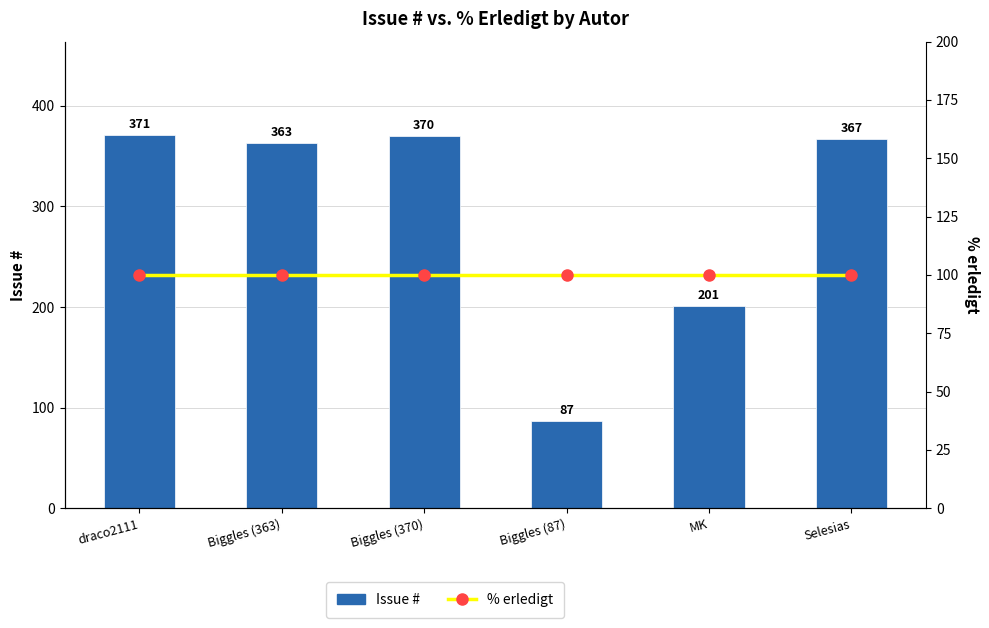

Rank the series by their maximum value, from highest to lowest.

Issue #, % erledigt